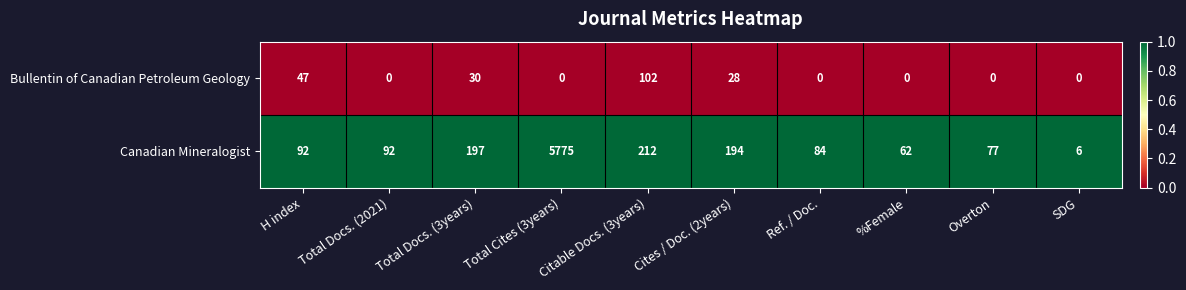

At how many categories does at least one series exceed 0?

10